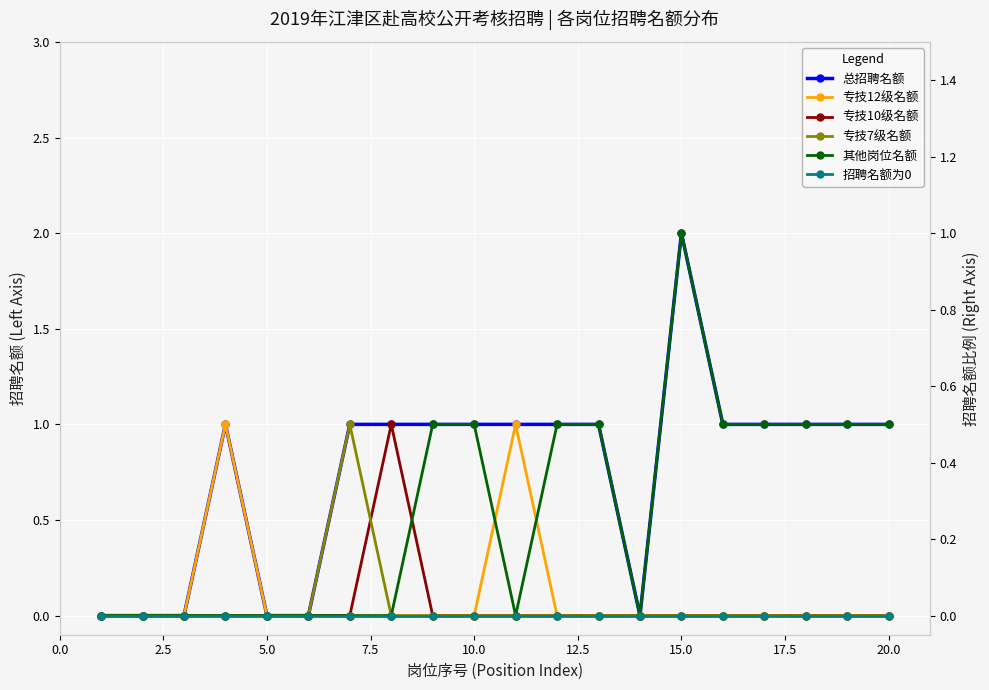

Reading left to right, what are all the values shown in this chart?

总招聘名额: 0	0	0	1	0	0	1	1	1	1	1	1	1	0	2	1	1	1	1	1
专技12级名额: 0	0	0	1	0	0	0	0	0	0	1	0	0	0	0	0	0	0	0	0
专技10级名额: 0	0	0	0	0	0	0	1	0	0	0	0	0	0	0	0	0	0	0	0
专技7级名额: 0	0	0	0	0	0	1	0	0	0	0	0	0	0	0	0	0	0	0	0
其他岗位名额: 0	0	0	0	0	0	0	0	1	1	0	1	1	0	2	1	1	1	1	1
招聘名额为0: 0	0	0	0	0	0	0	0	0	0	0	0	0	0	0	0	0	0	0	0